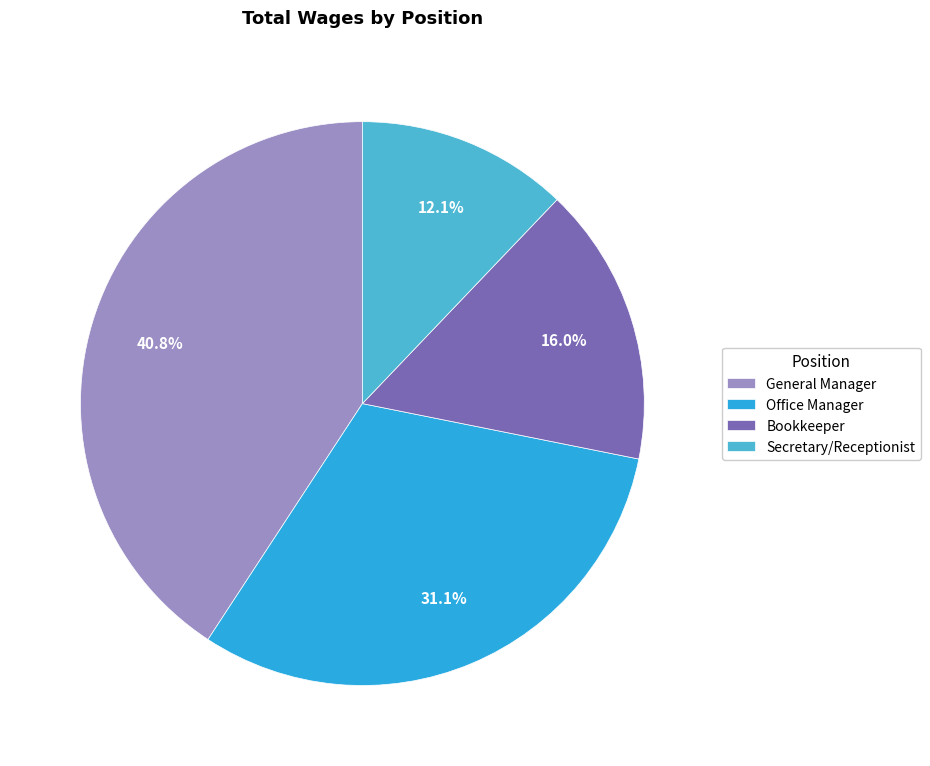

Does any single category account for the majority?

No